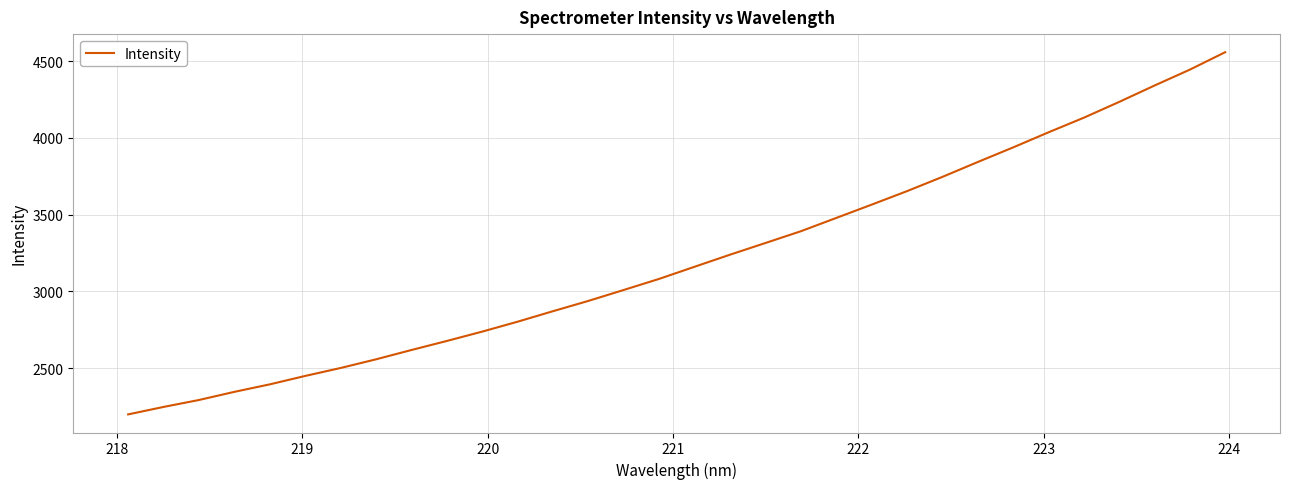

What is the minimum value shown in the chart?

2198.8